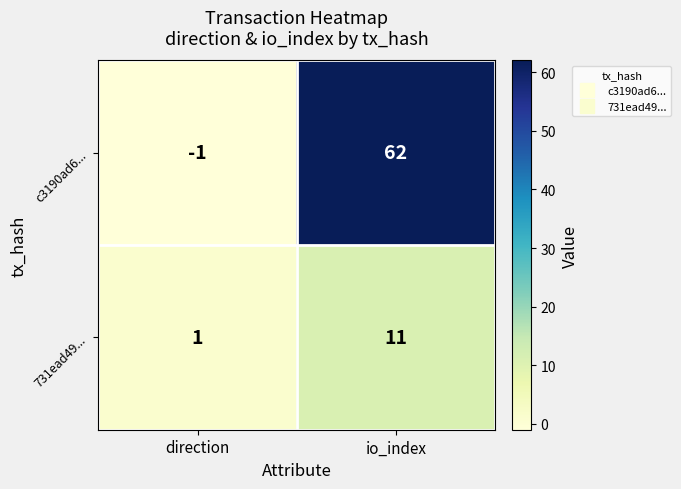

What is the difference between the maximum and minimum values in the c3190ad6... series?

63